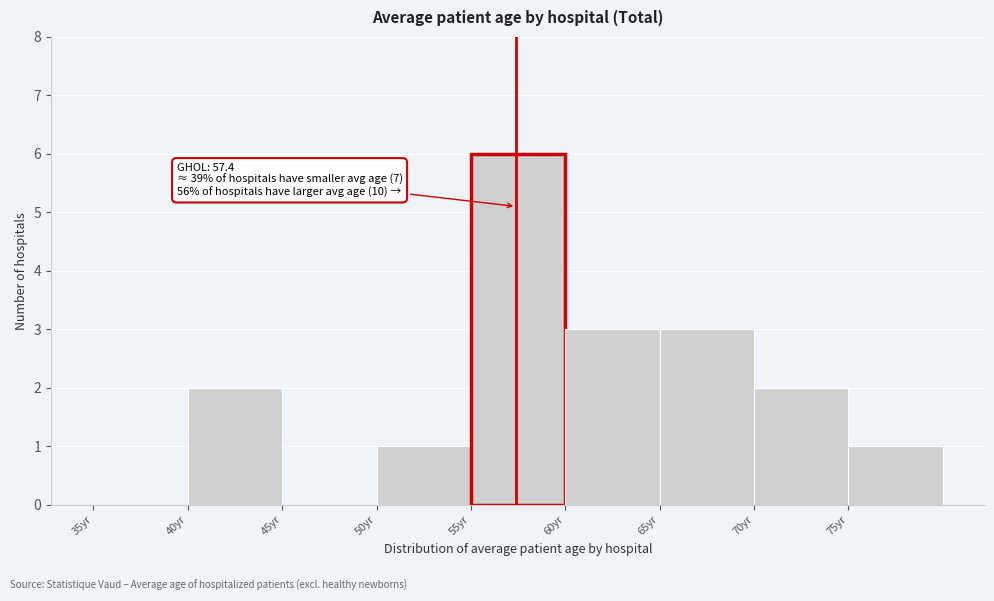

Over which range of the x-axis is the bar tallest?

55 to 60